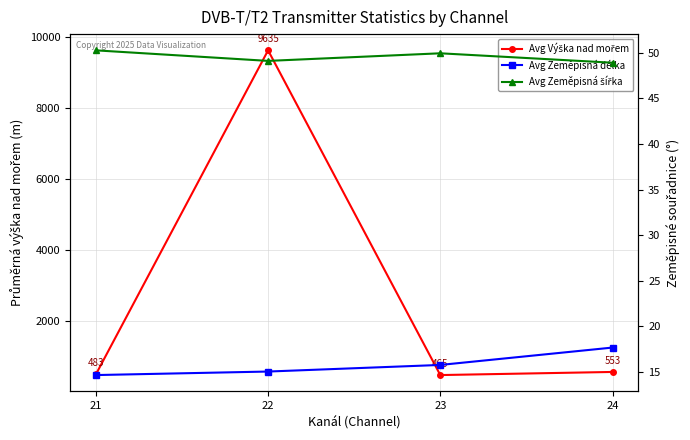

Read the Avg Zeměpisná šířka value at 24.

48.9